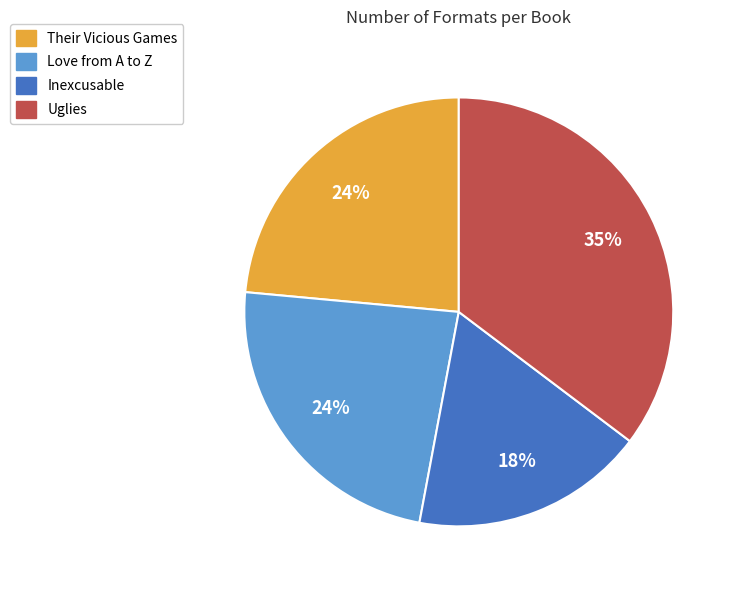

To the nearest percent, what percentage of the pie is Inexcusable?

18%